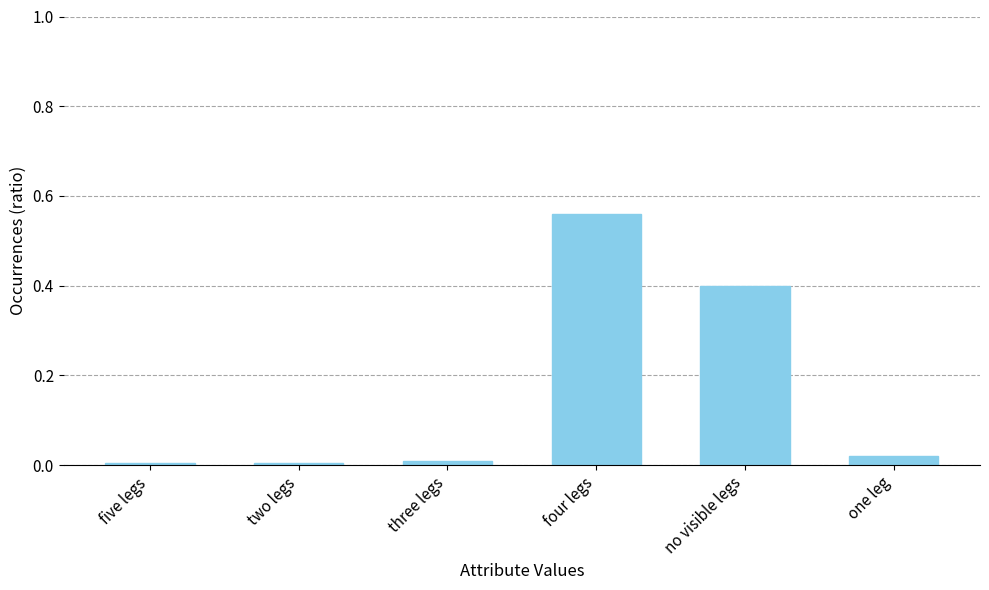

The value at five legs is 0.0. True or false?

True